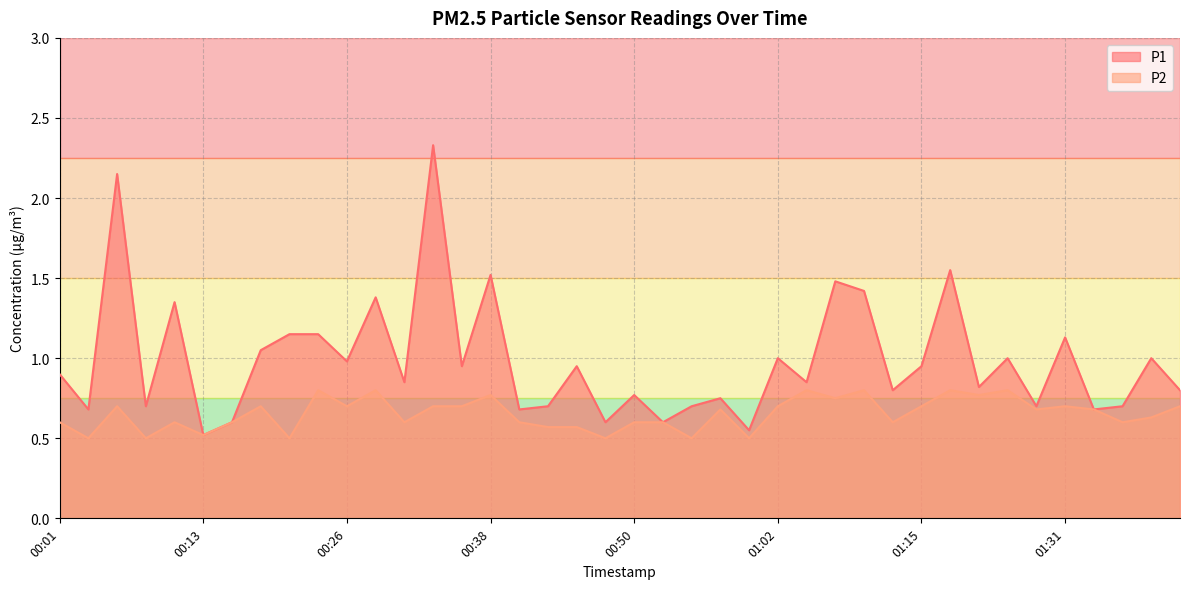

What are all the series names shown in the legend?

P1, P2